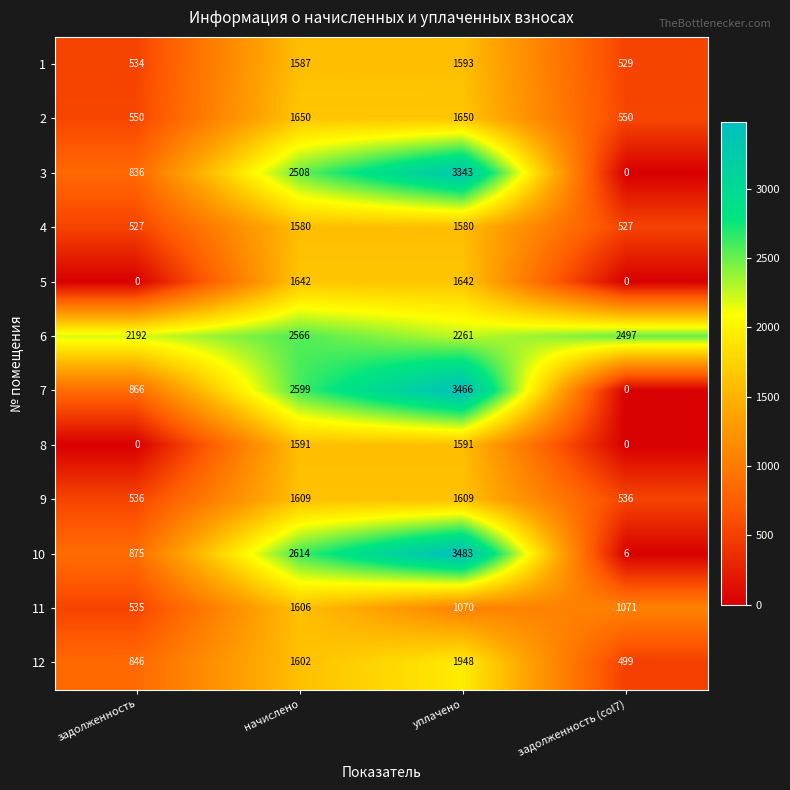

How many distinct data groups are displayed?

12